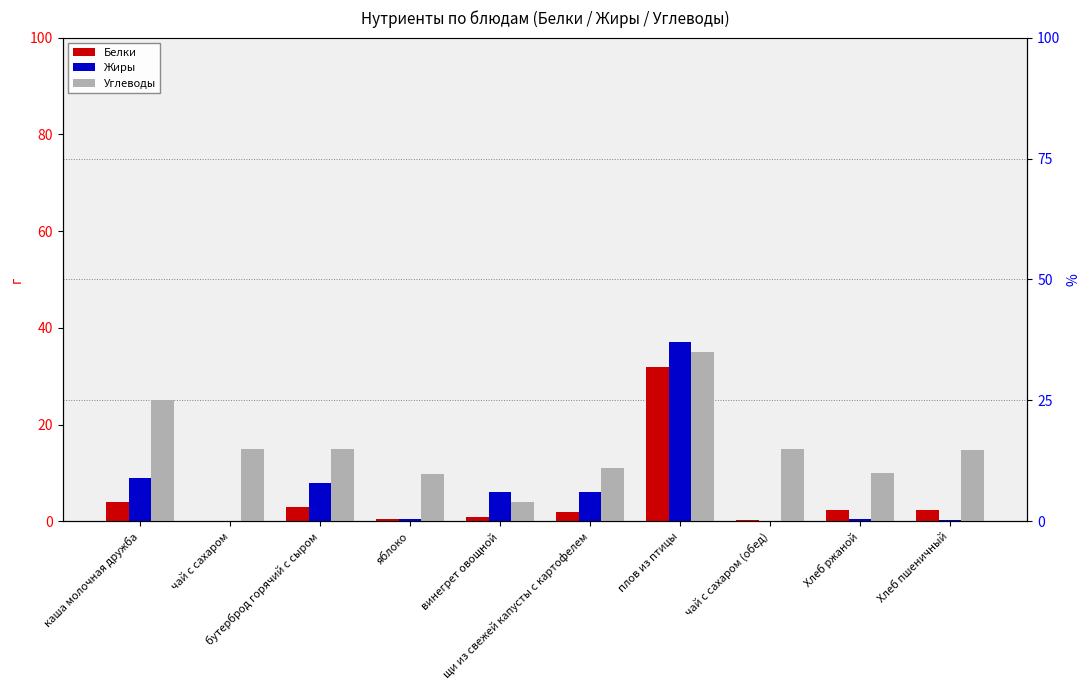

What is the highest value of the Жиры series?

37.0